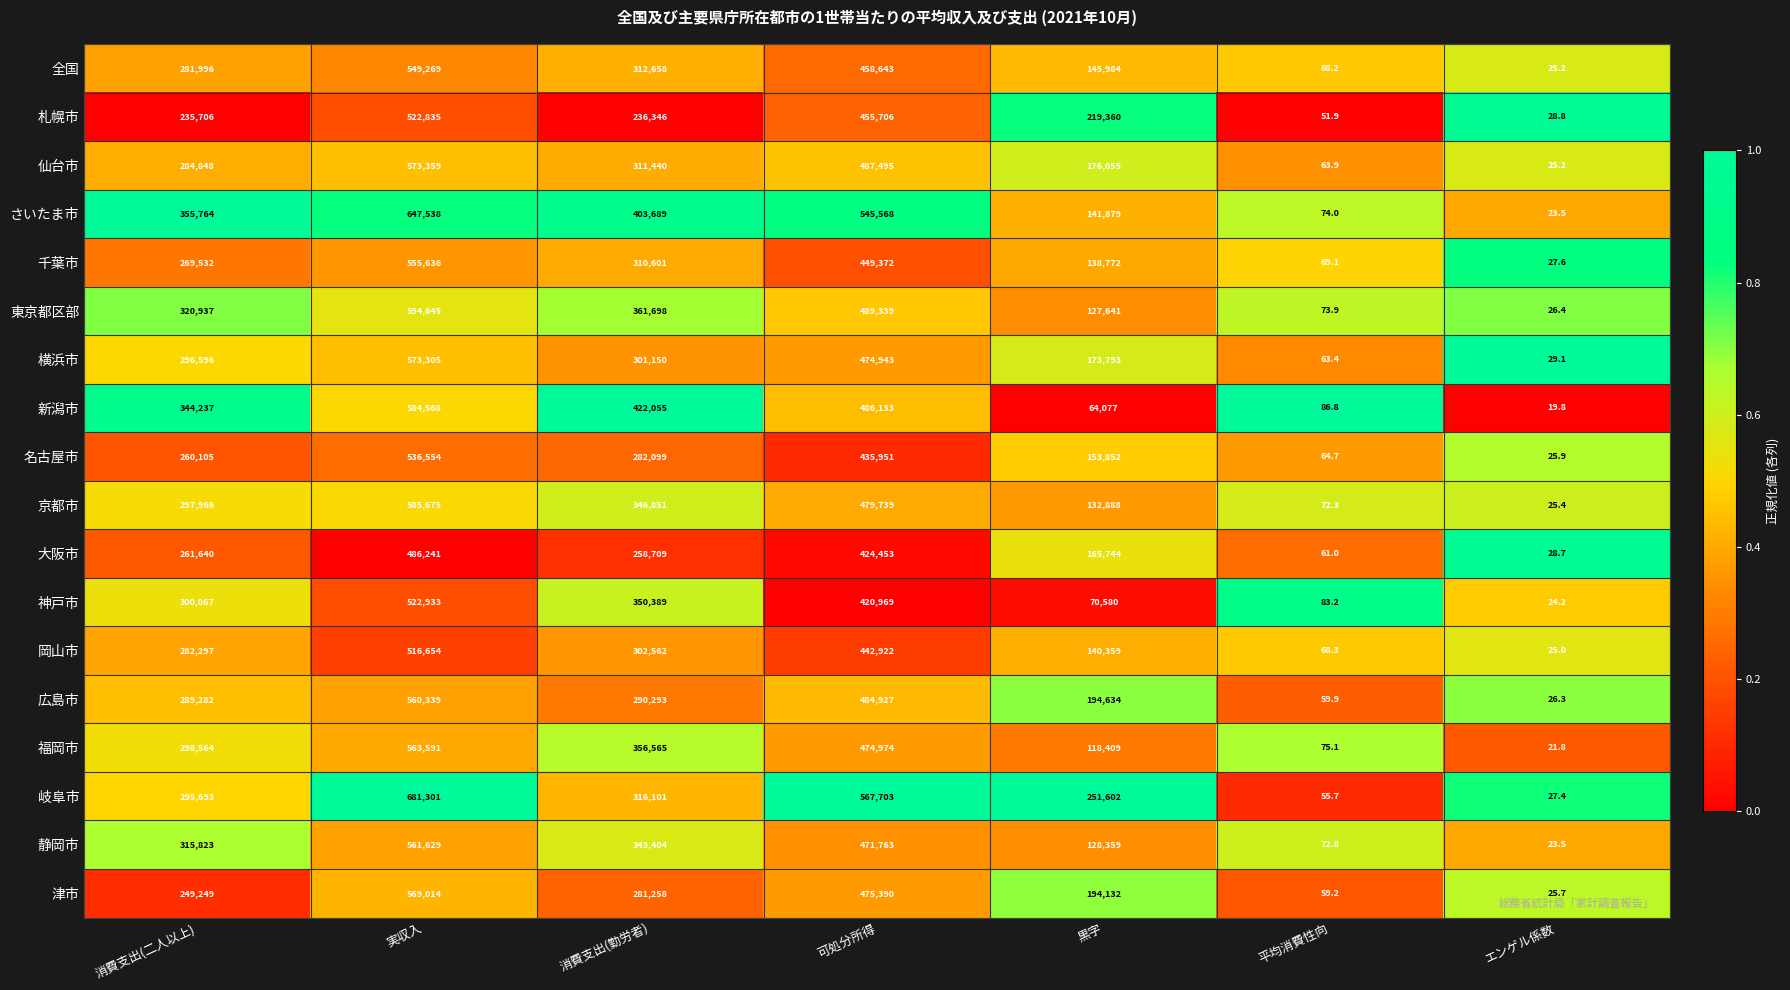

Rank the series at 黒字 from highest to lowest value.

岐阜市, 札幌市, 広島市, 津市, 仙台市, 横浜市, 大阪市, 名古屋市, 全国, さいたま市, 岡山市, 千葉市, 京都市, 静岡市, 東京都区部, 福岡市, 神戸市, 新潟市